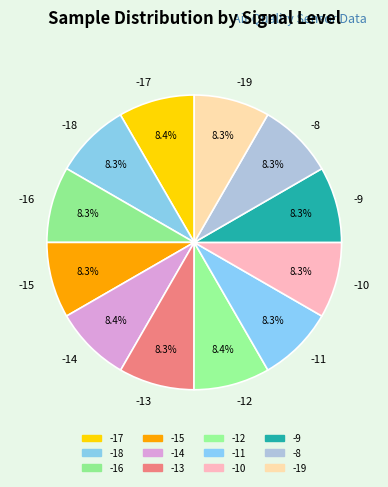

What is the ratio of the value at -17 to the value at -18?

1.0